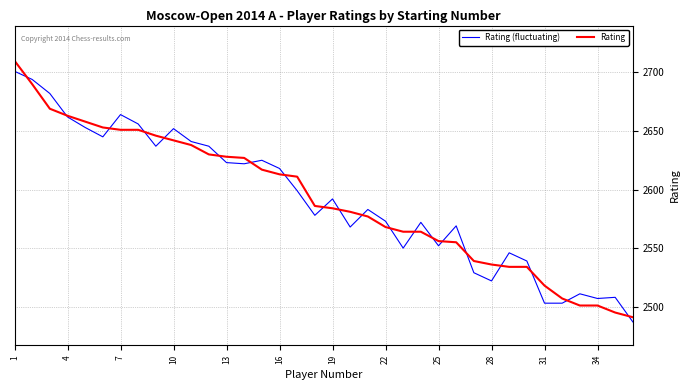

Which series ends up on top after the final intersection of Rating (fluctuating) and Rating?

Rating